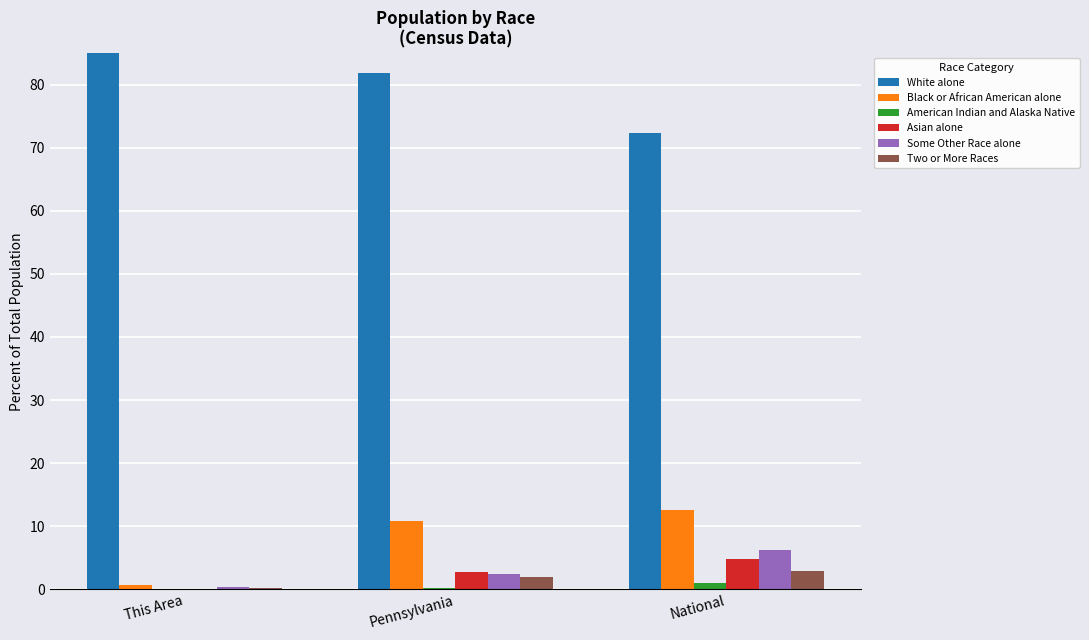

What position from the left is Pennsylvania?

2